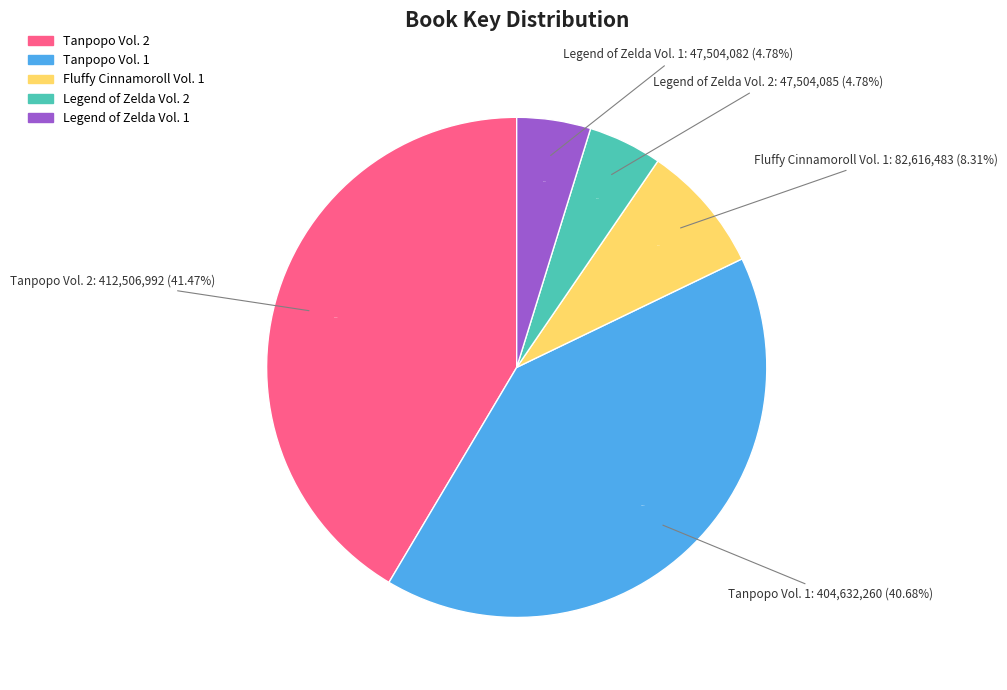

What percentage do Legend of Zelda Vol. 1 and Legend of Zelda Vol. 2 together represent?

9.6%